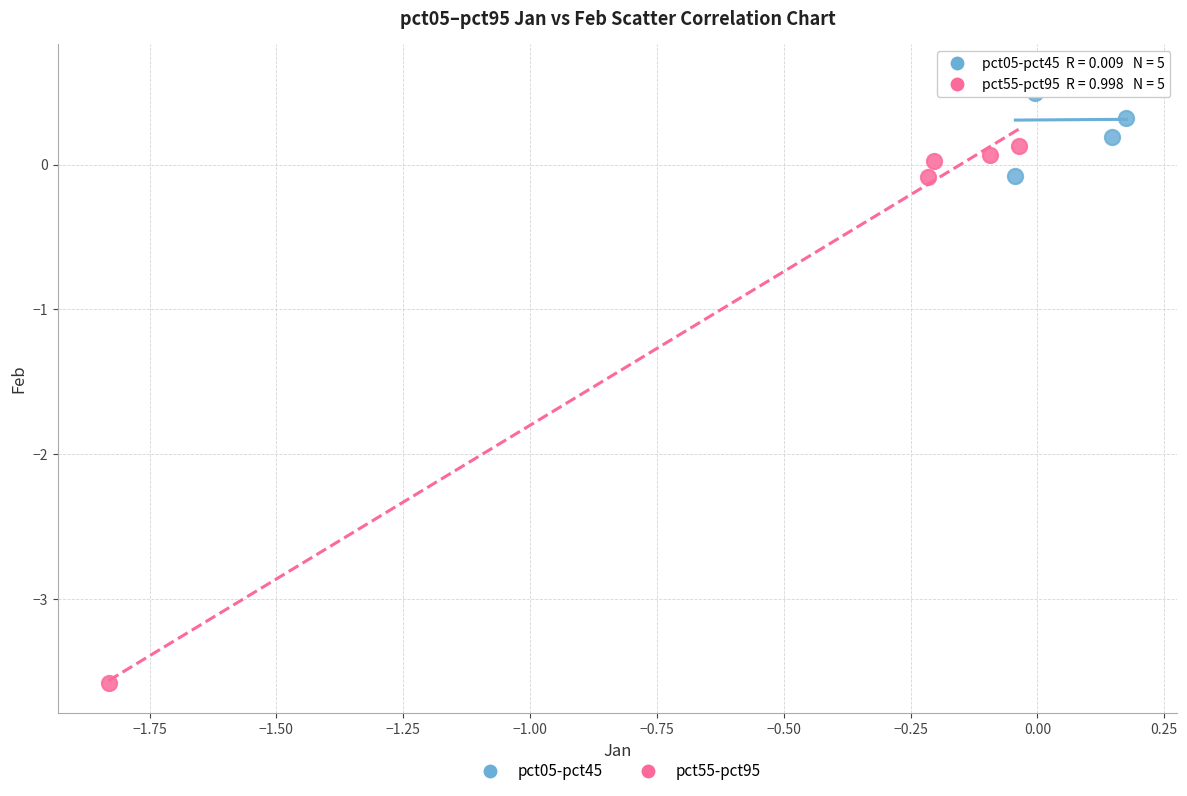

Which series contains the lowest Y value?

pct55-pct95